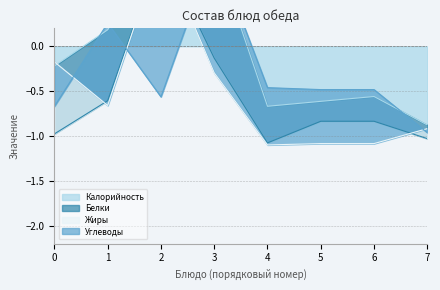

Which series has the largest total across all categories?

Калорийность